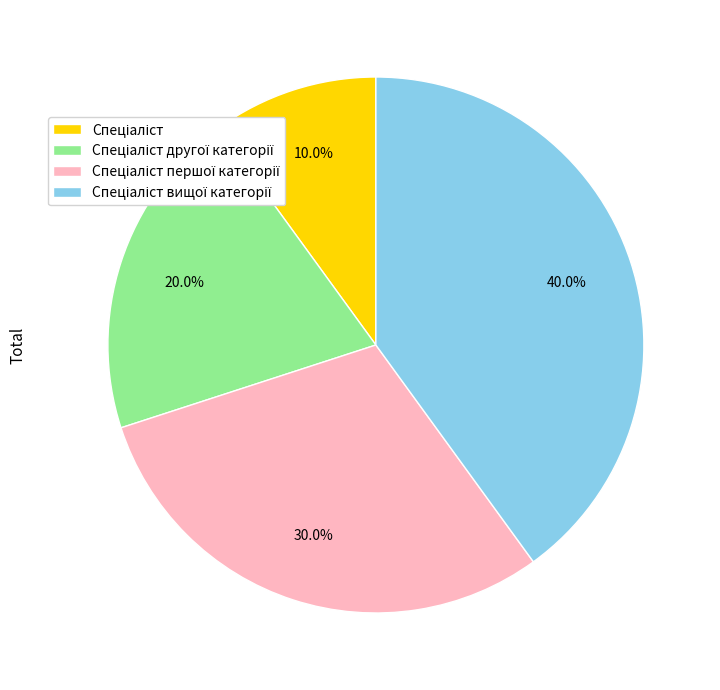

Does any single category account for the majority?

No